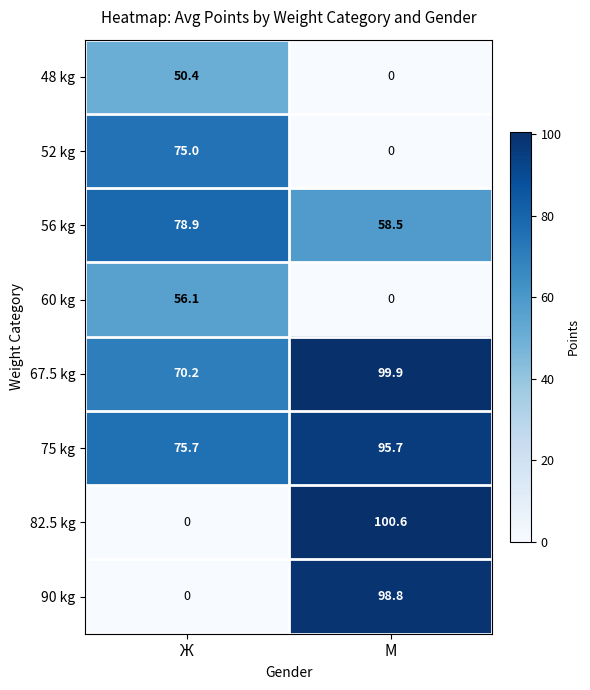

What is the spread (max minus min) of values at Ж?

78.9